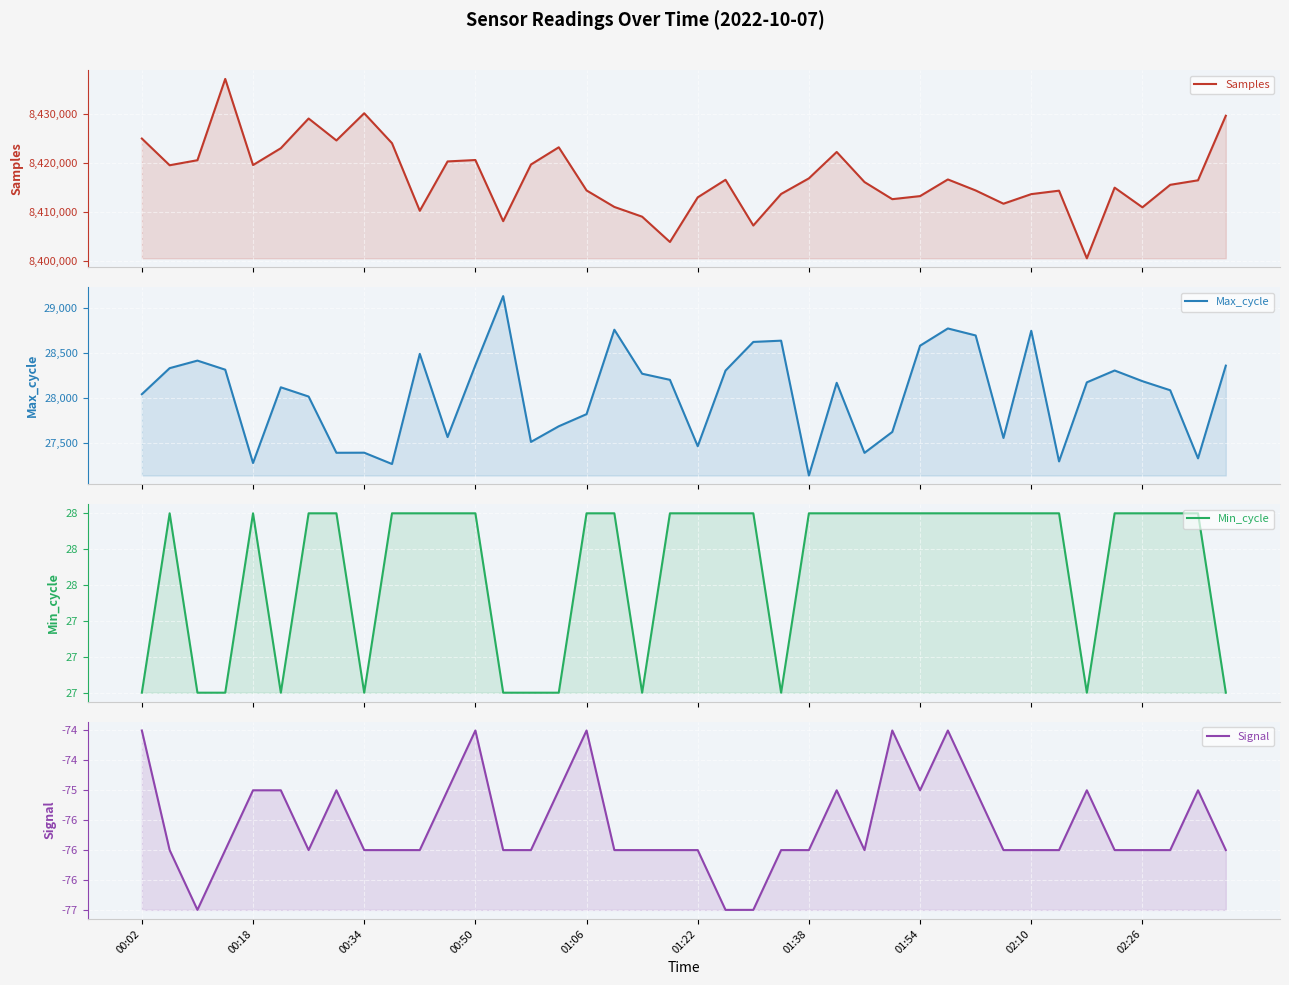

Where is Samples nearest to the value 8418795?

00:18